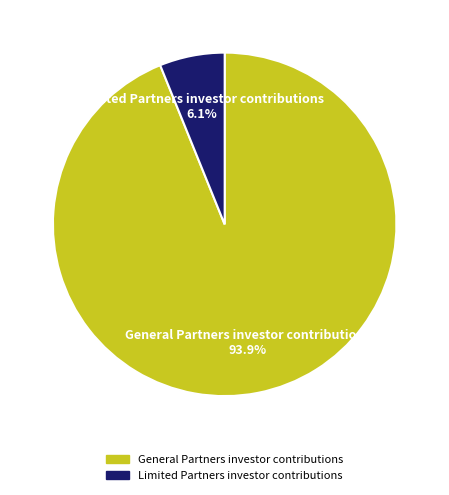

Is there any slice that represents more than half of the pie?

Yes